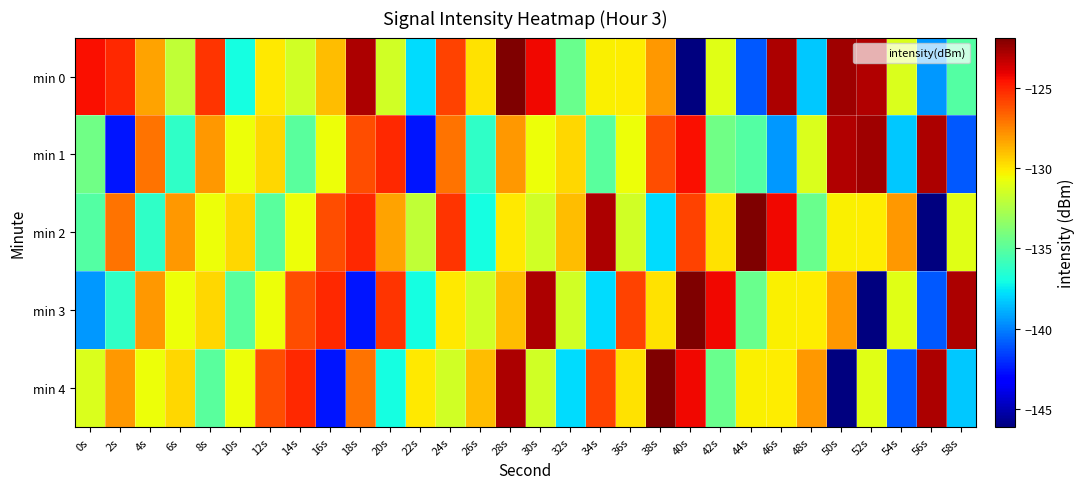

List the series in order of their peak value, lowest first.

min 1, min 0, min 2, min 3, min 4